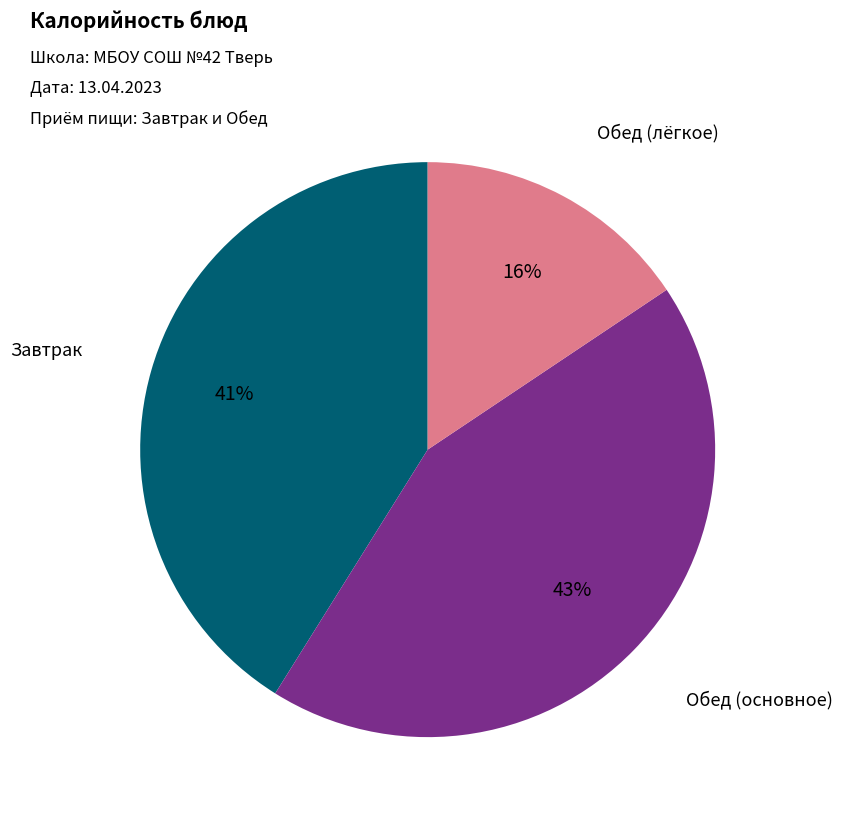

To the nearest percent, what portion does Завтрак represent?

41%